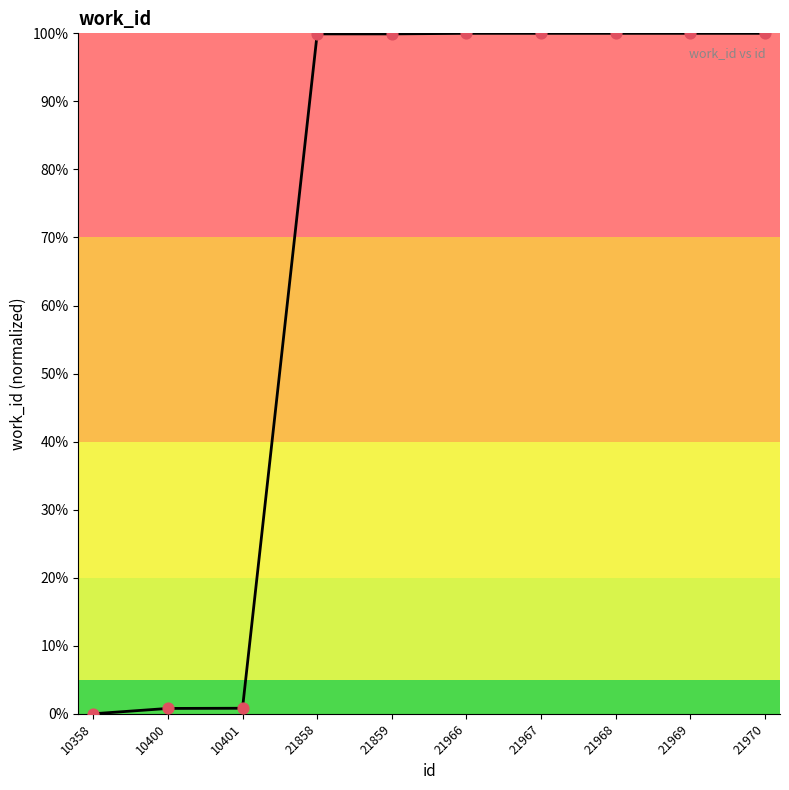

What is the change in value from 21858 to 21969?

+0.1